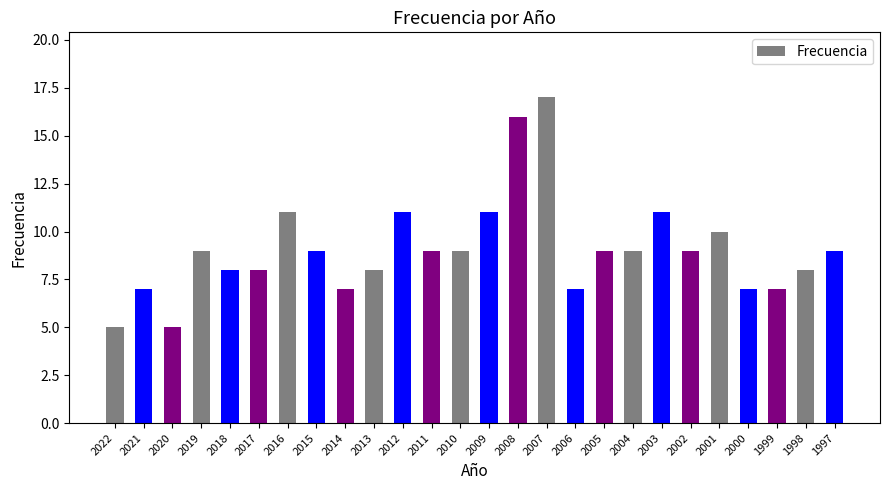

What is the sum of the values at 2019 and 2015?

18